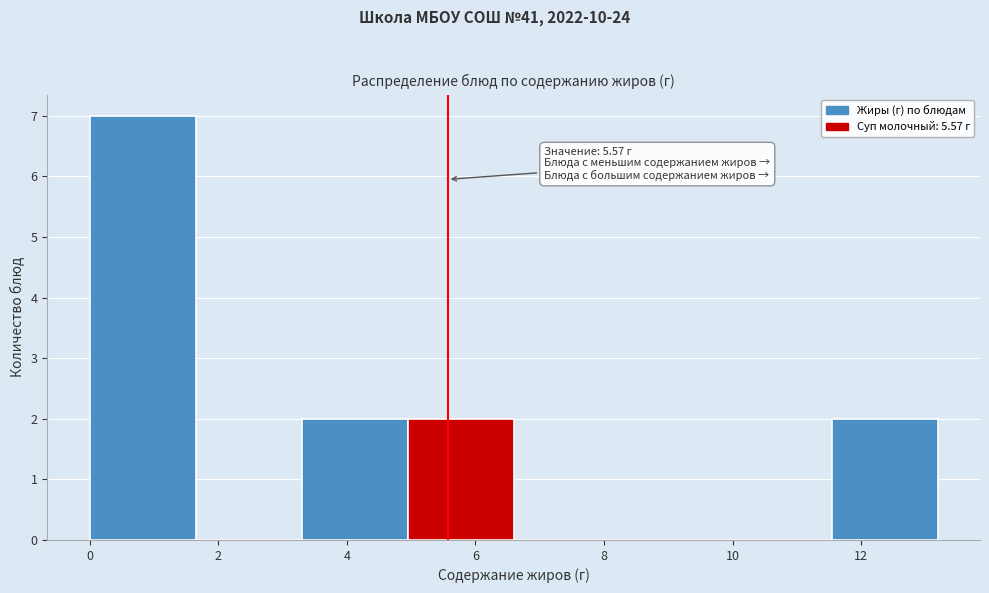

Which range on the x-axis has the tallest bar?

0.0 to 1.6